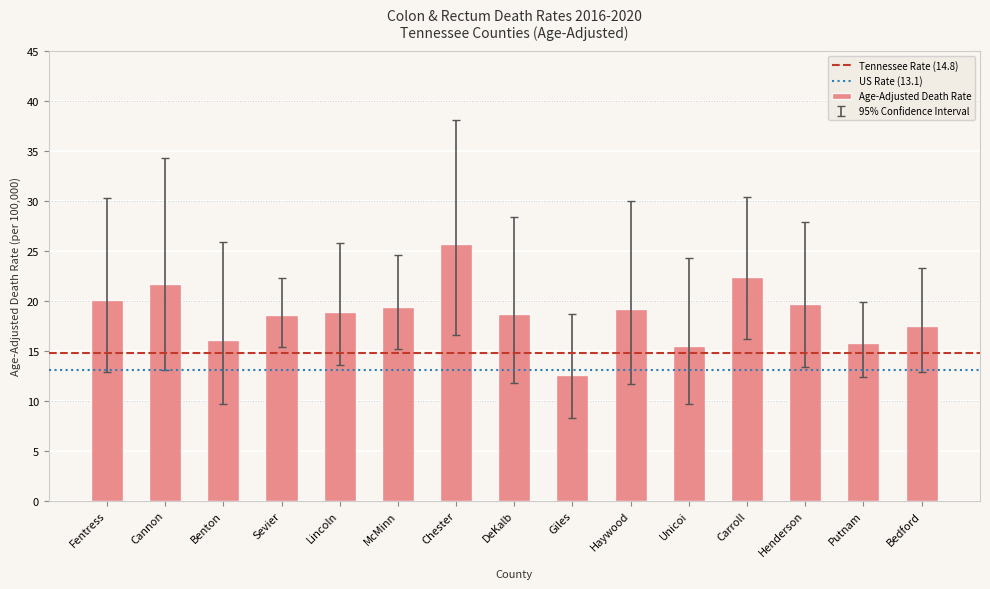

What is the sum of the values at Unicoi and Haywood?

34.7